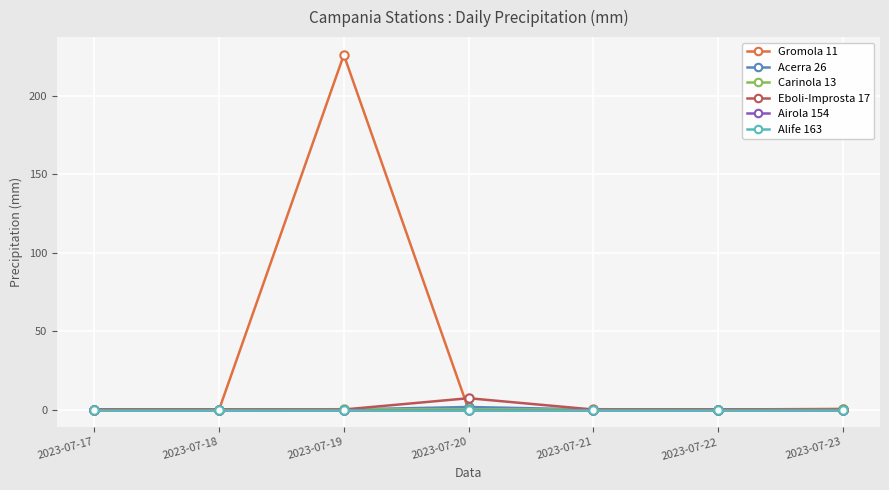

True or false: Gromola 11 has a value of 0.0 at 2023-07-20.

True